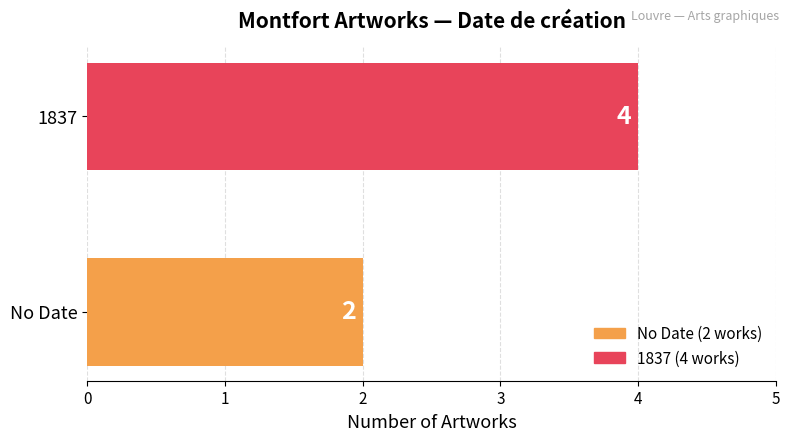

Reading bottom to top, list all the values displayed in this chart.

No Date=2	1837=4